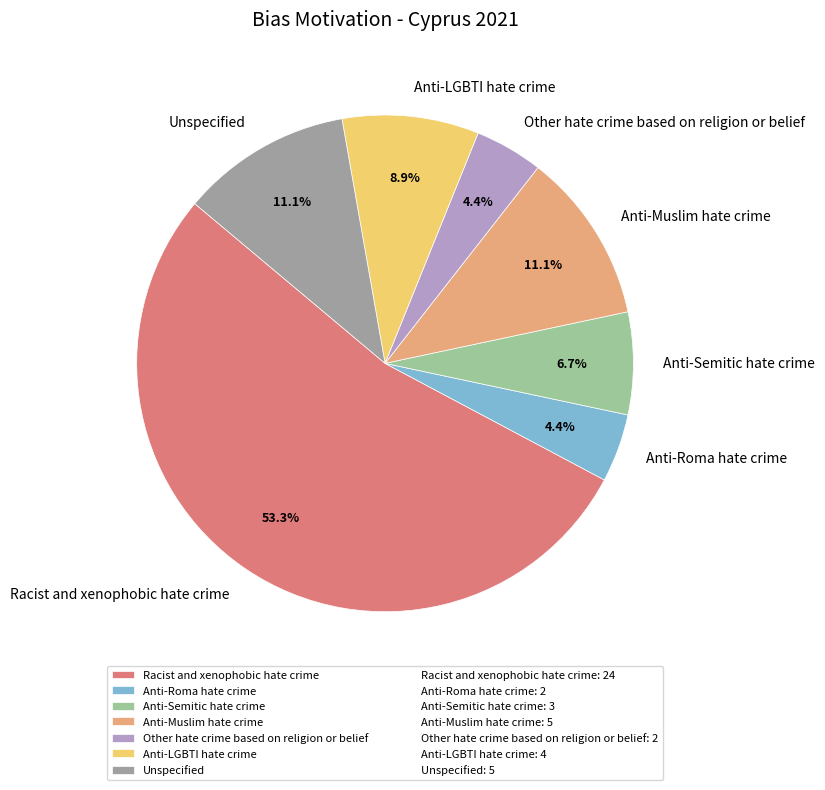

Does any single category account for the majority?

Yes